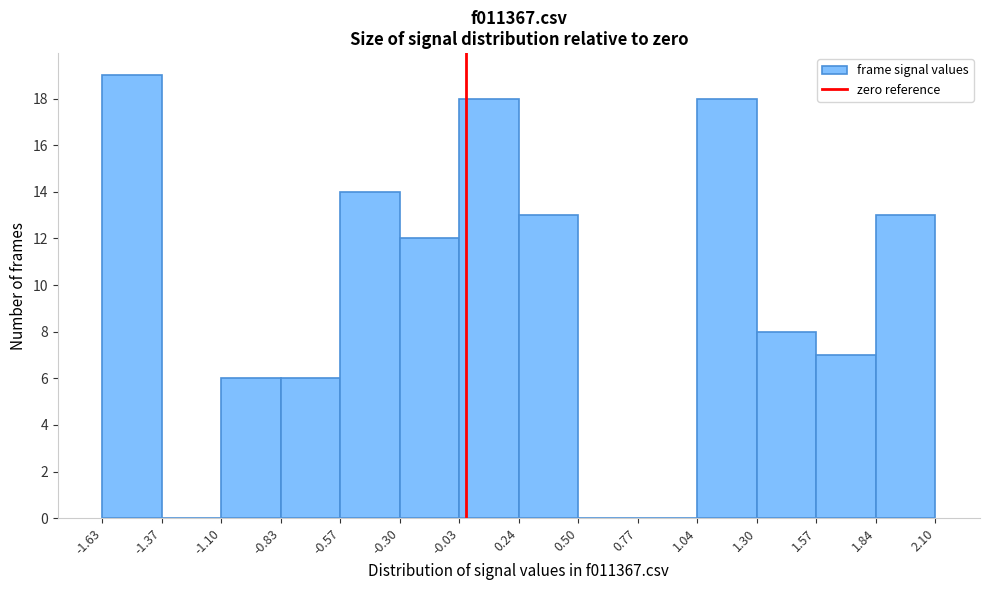

Over which range of the x-axis is the bar tallest?

-1.63 to -1.37